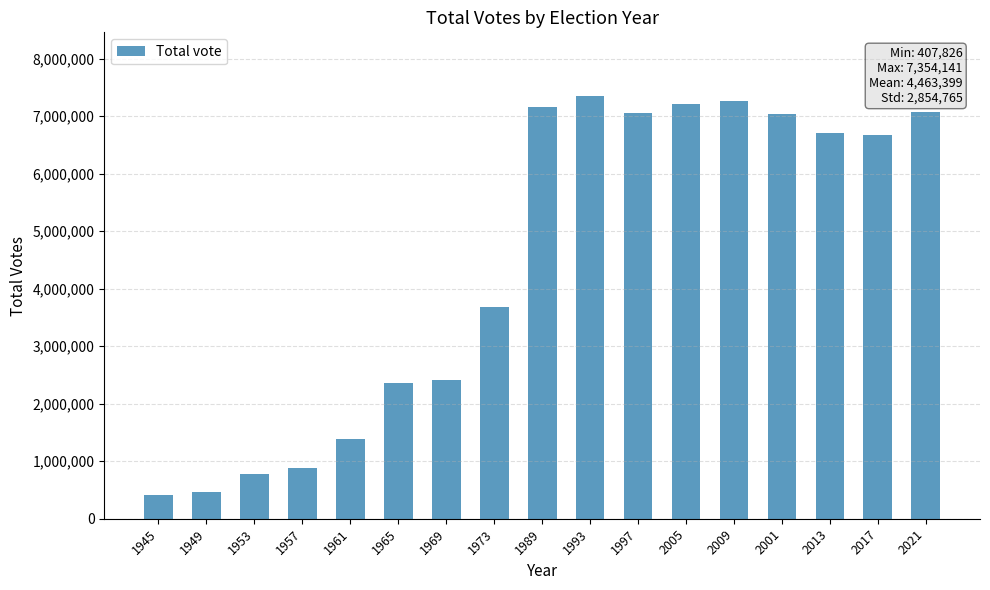

What is the label of the 1st bar from the right?

2021